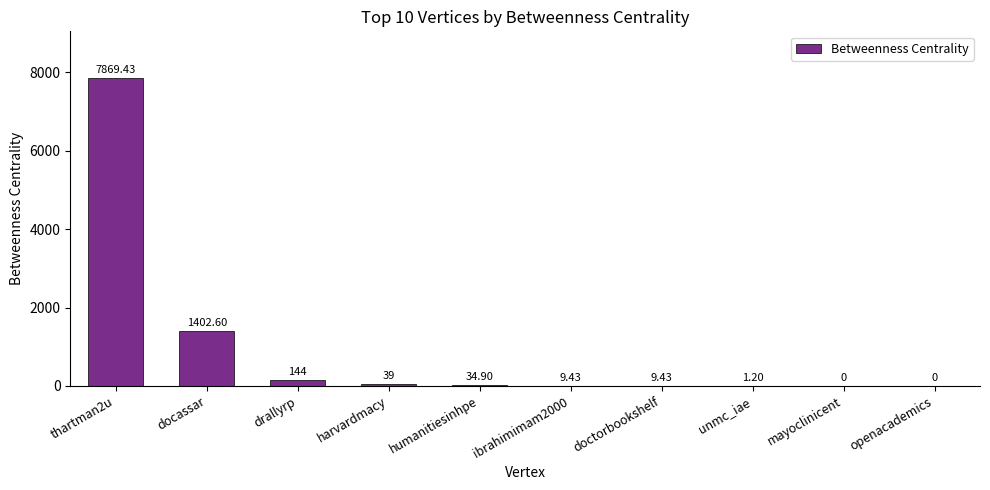

Where is the data nearest to the value 3934?

docassar